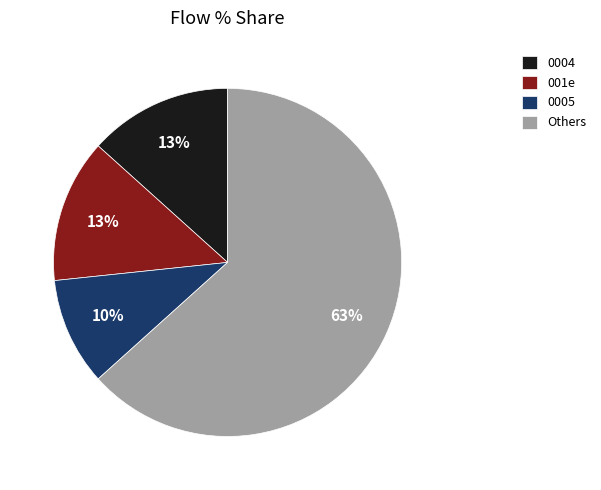

Which has a higher value, 0005 or Others?

Others